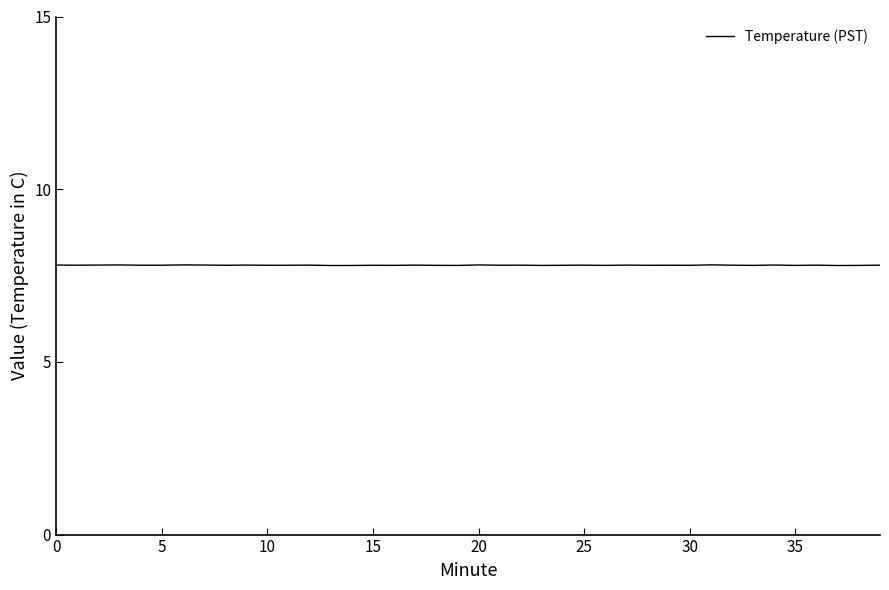

What is the minimum value shown in the chart?

7.8